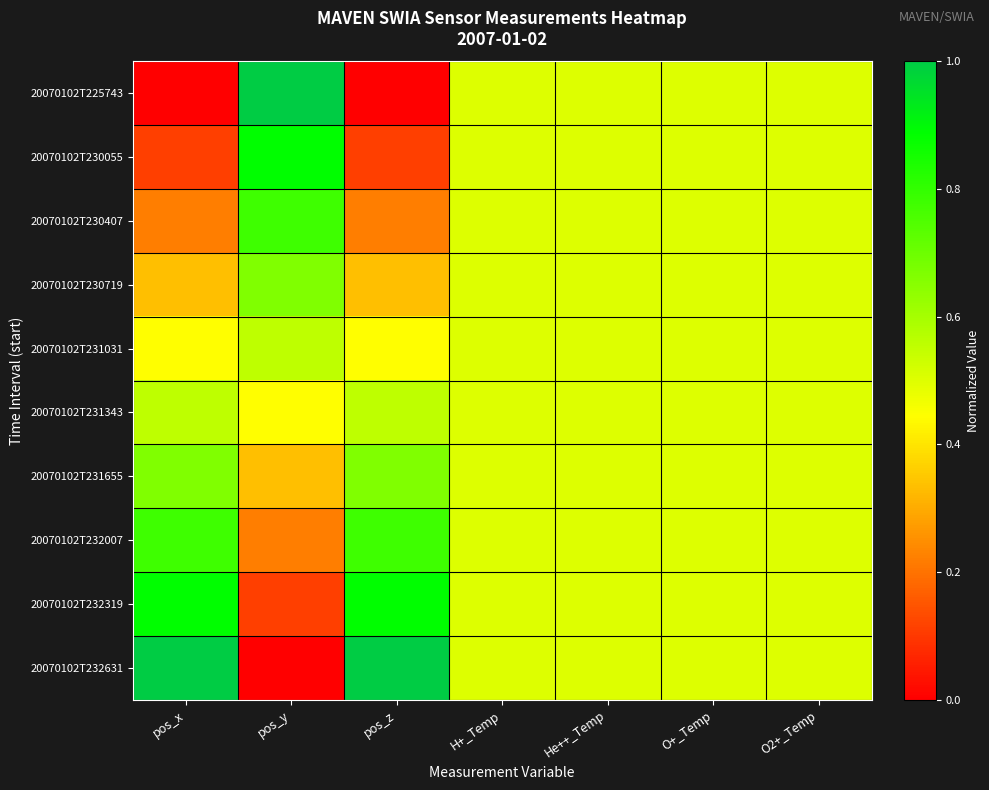

Which category has the highest value across all series?

pos_y